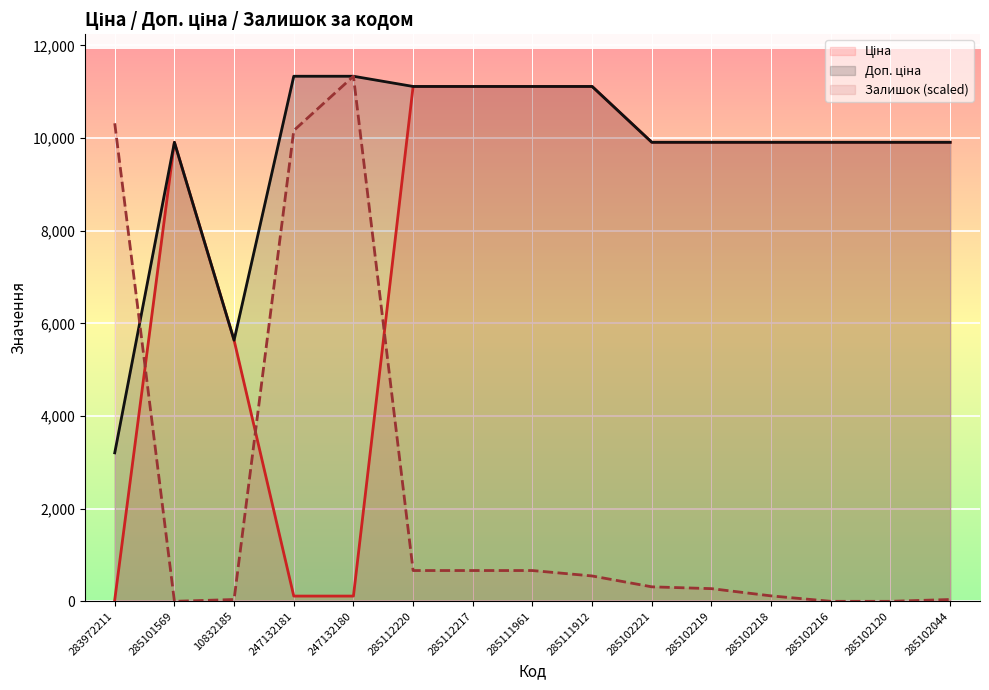

What is the average value of the Ціна series?

7980.6